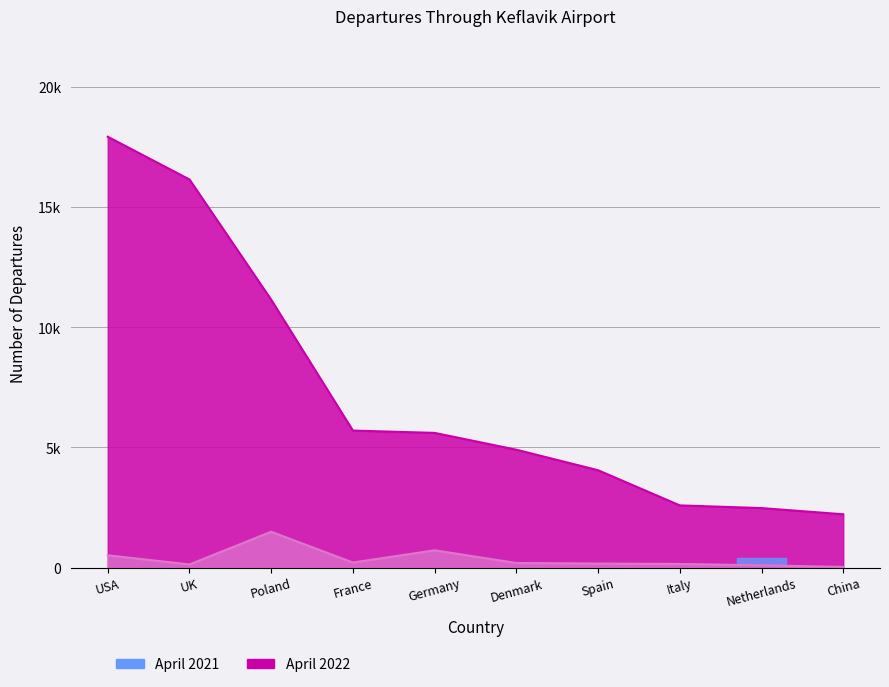

The value of April 2021 at China is 28. True or false?

True